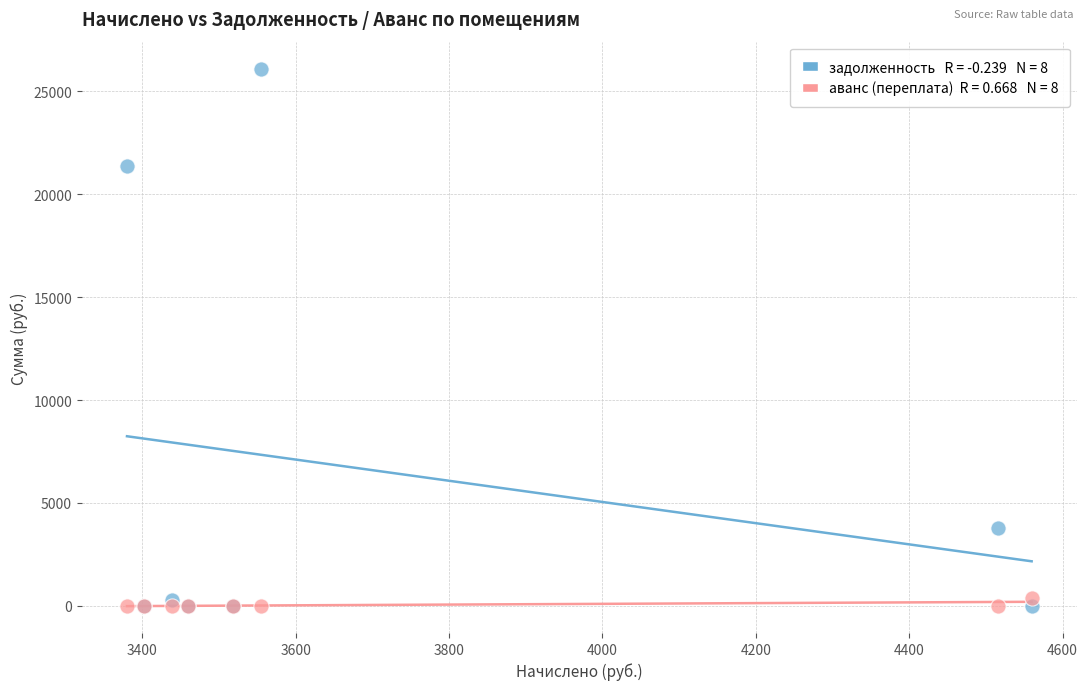

Across all series, what Y value is closest to 13057?

21402.3